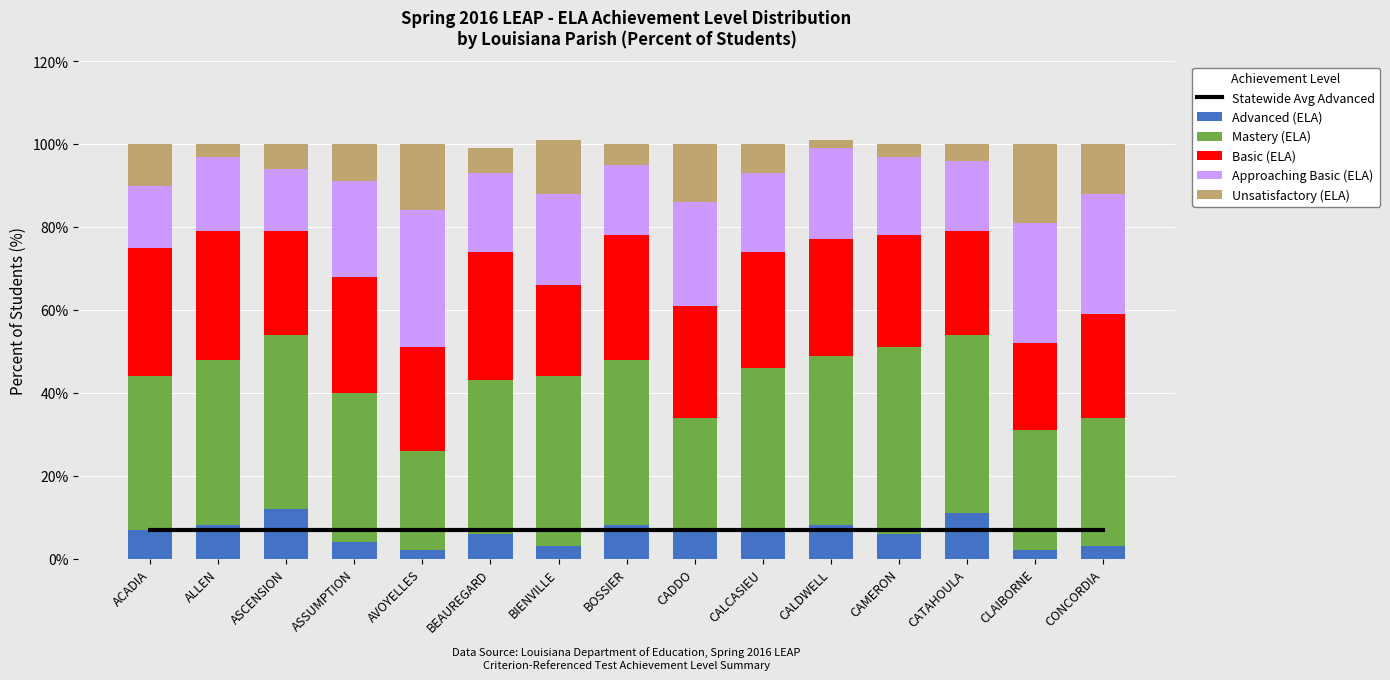

What is the label of the 5th bar from the right?

CALDWELL